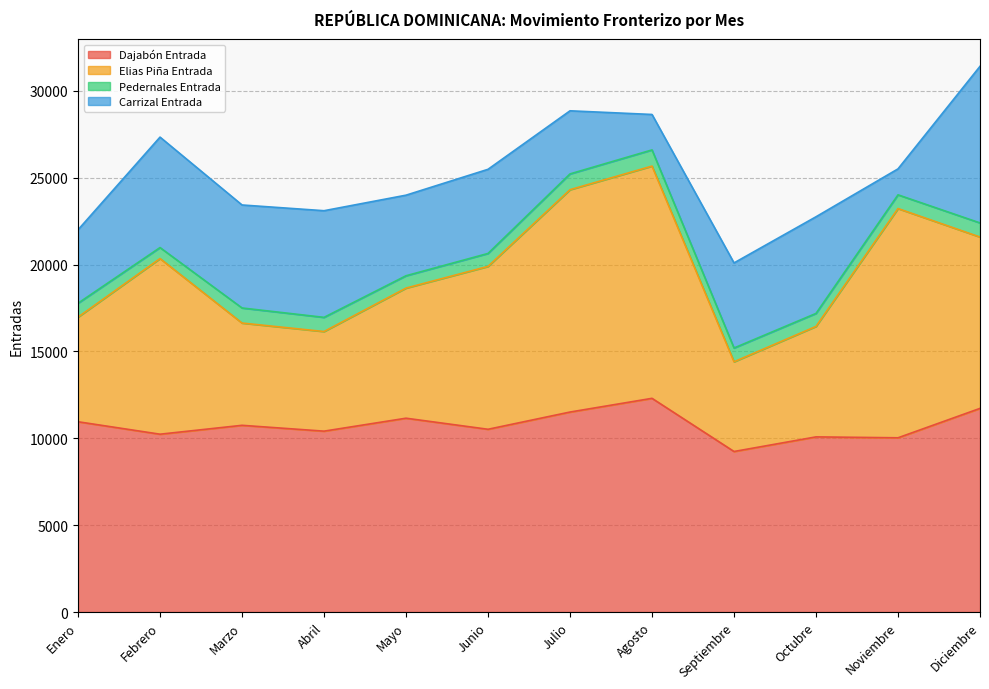

True or false: Pedernales Entrada and Dajabón Entrada intersect in this chart.

False